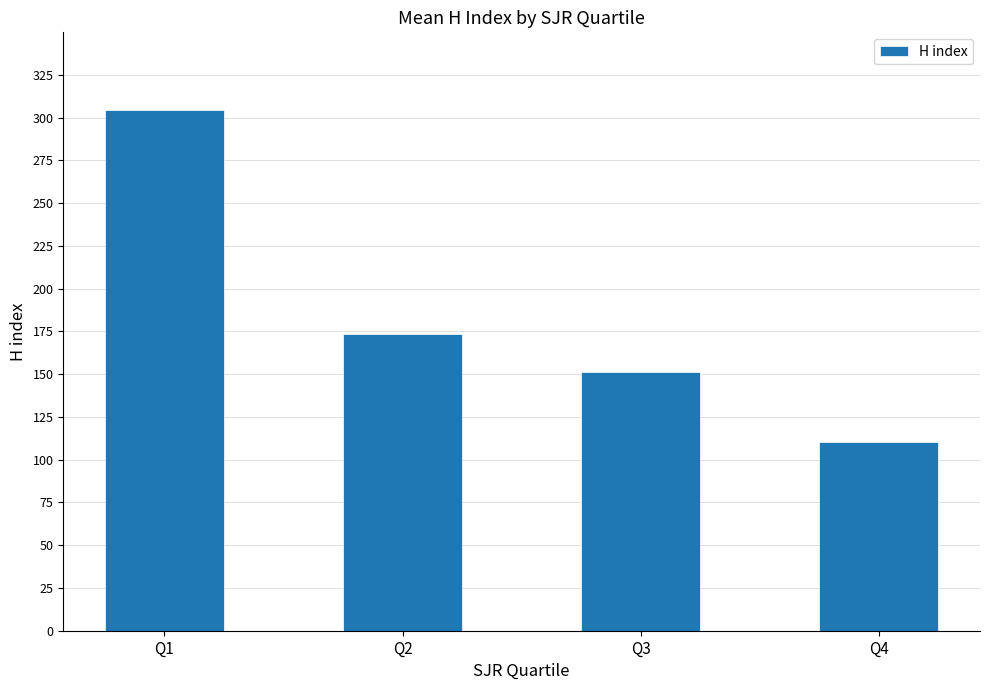

What is the value of the 4th bar from the left?

110.3